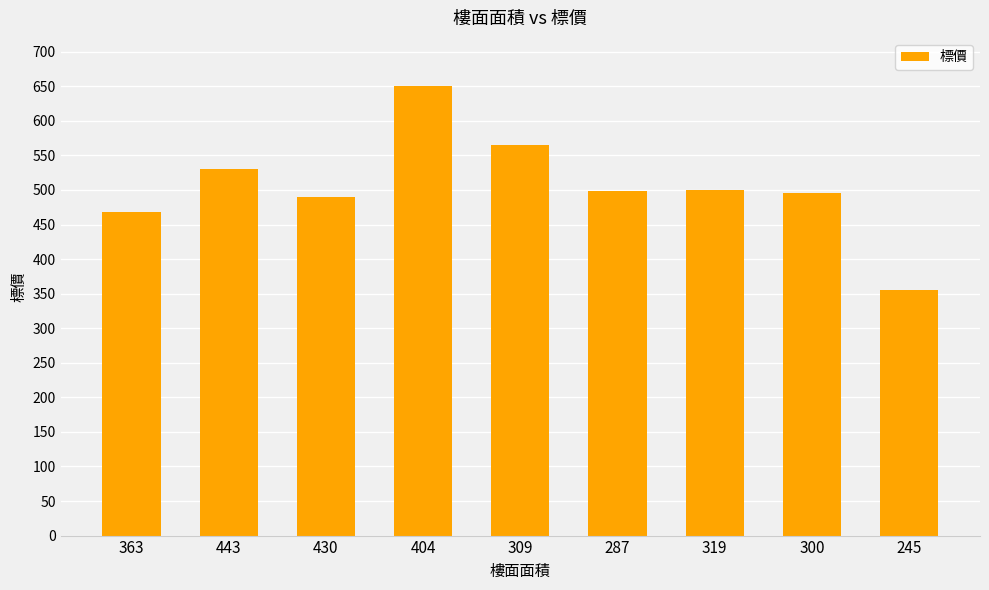

Does the chart contain any negative values?

No